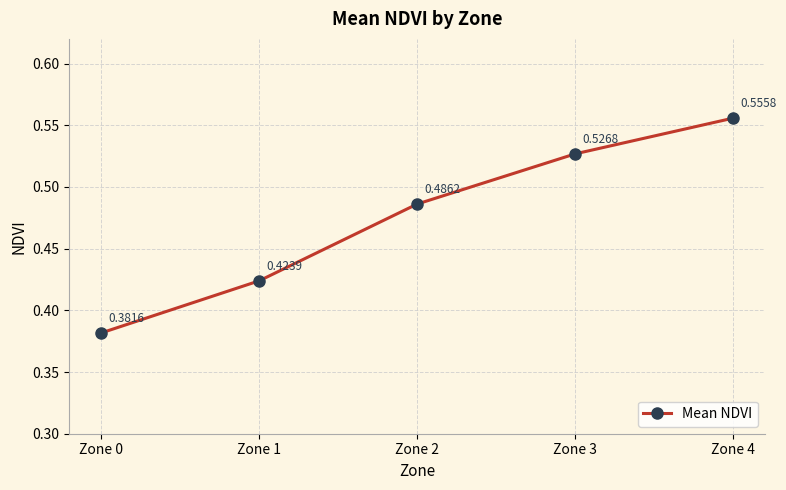

What is the sum of the values at Zone 2 and Zone 4?

1.0